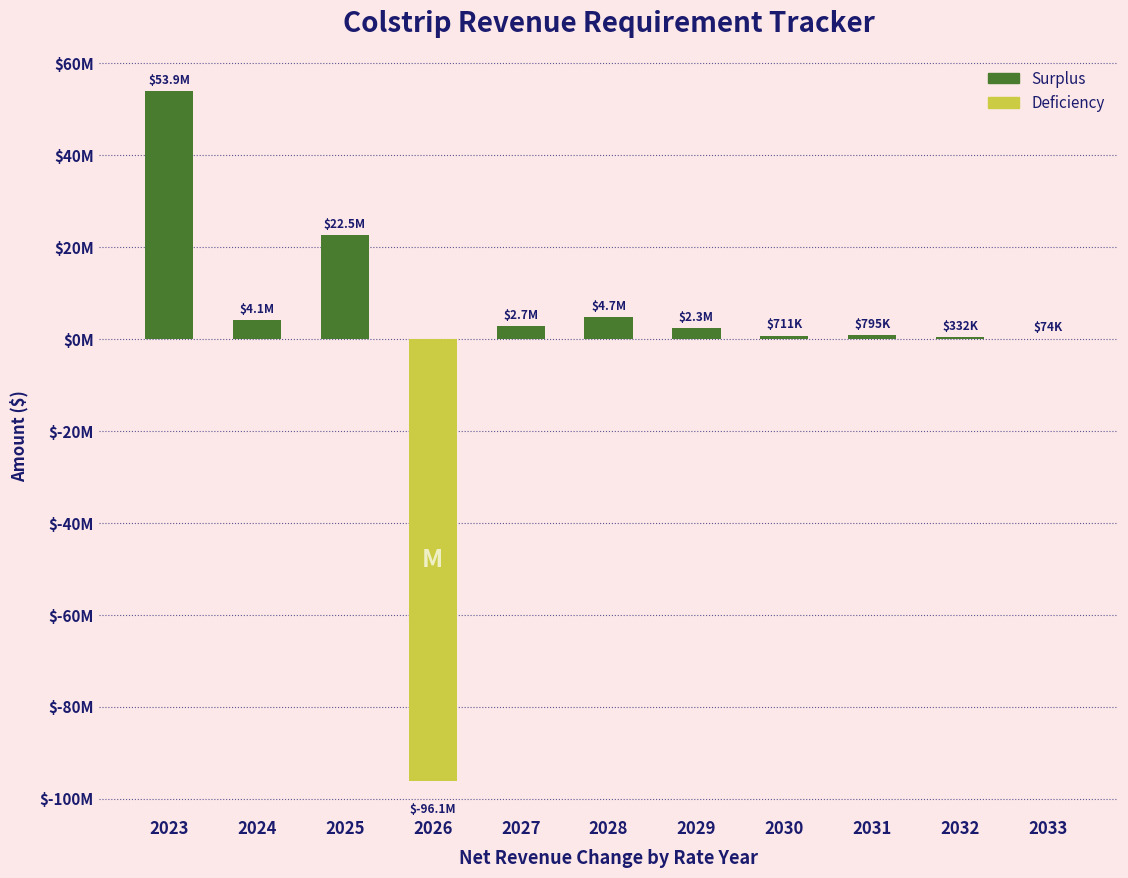

What is the change in value from 2023 to 2030?

-53169696.4